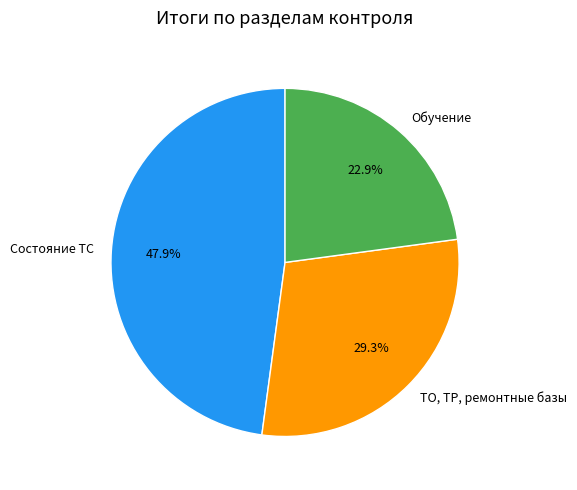

Does ТО, ТР, ремонтные базы represent more than half of the total?

No